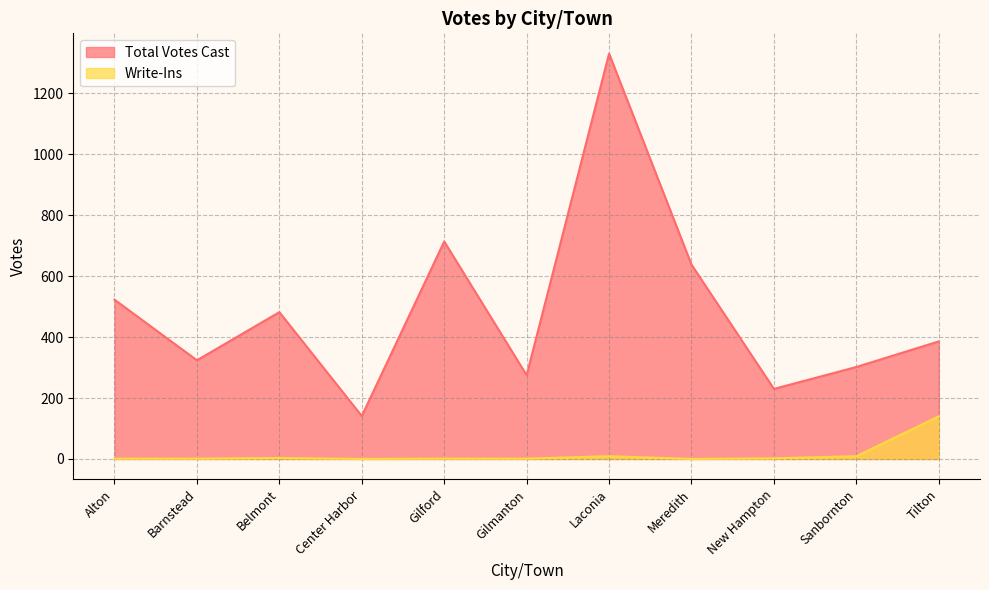

What is the label of the 5th point from the left?

Gilford